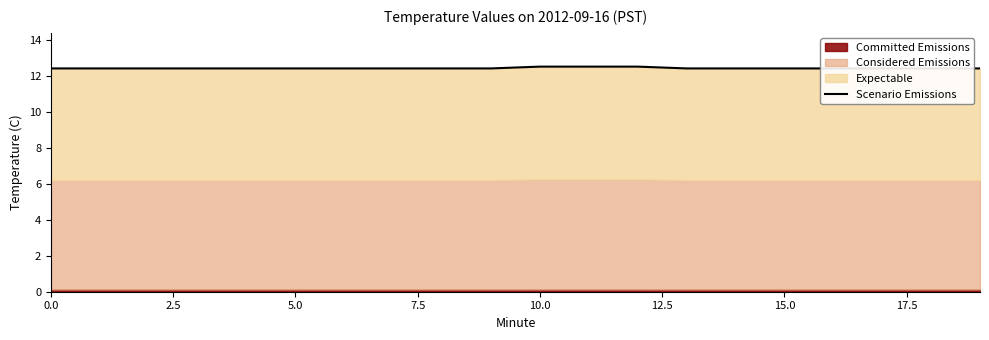

What is the label of the 9th point from the right?

11